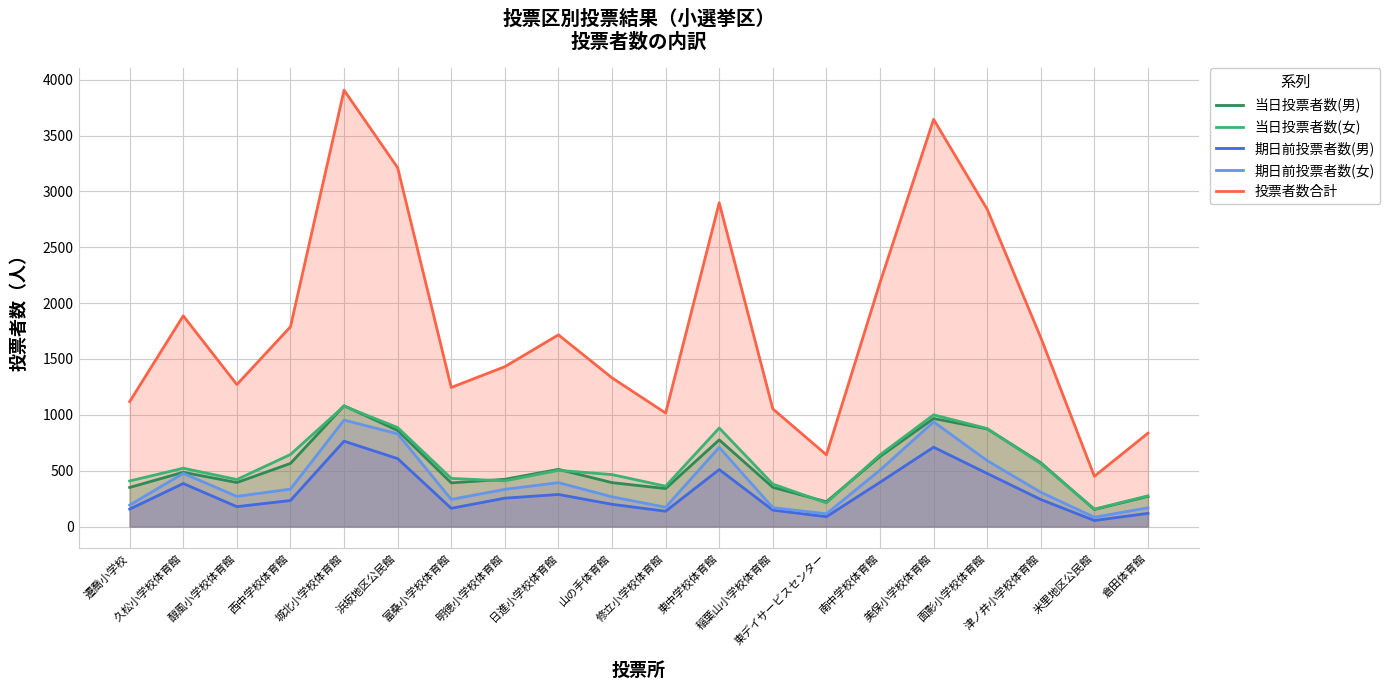

What is the sum of all 投票者数合計 values?

36159